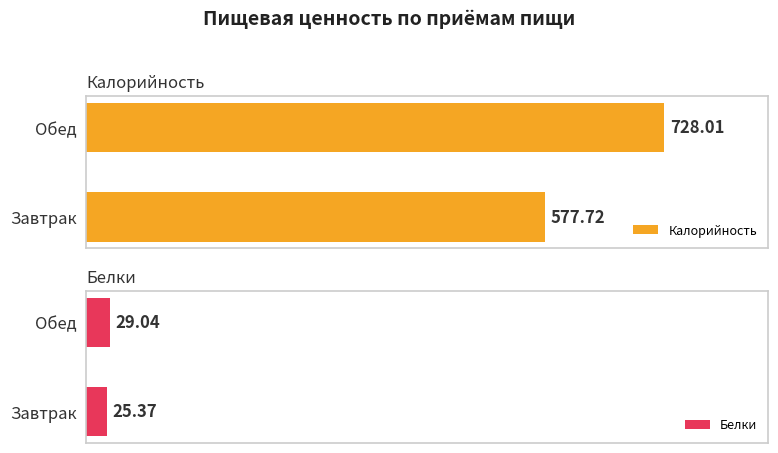

What is the difference between the Белки values at Завтрак and Обед?

3.7